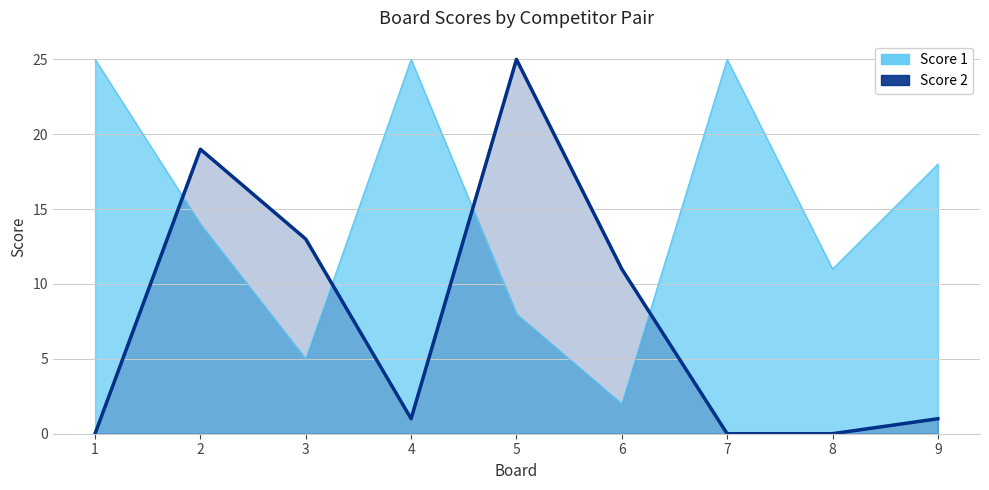

Reading left to right, list all the values displayed in this chart.

Score 1: 25	14	5	25	8	2	25	11	18
Score 2: 0	19	13	1	25	11	0	0	1